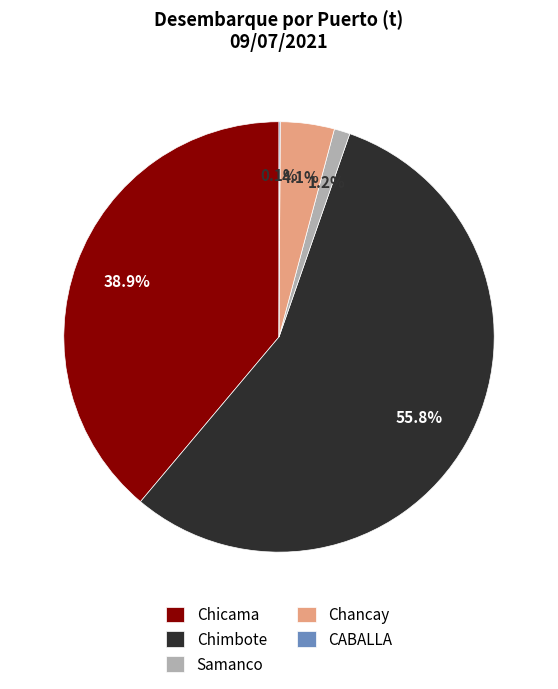

Does Chimbote represent more than half of the total?

Yes